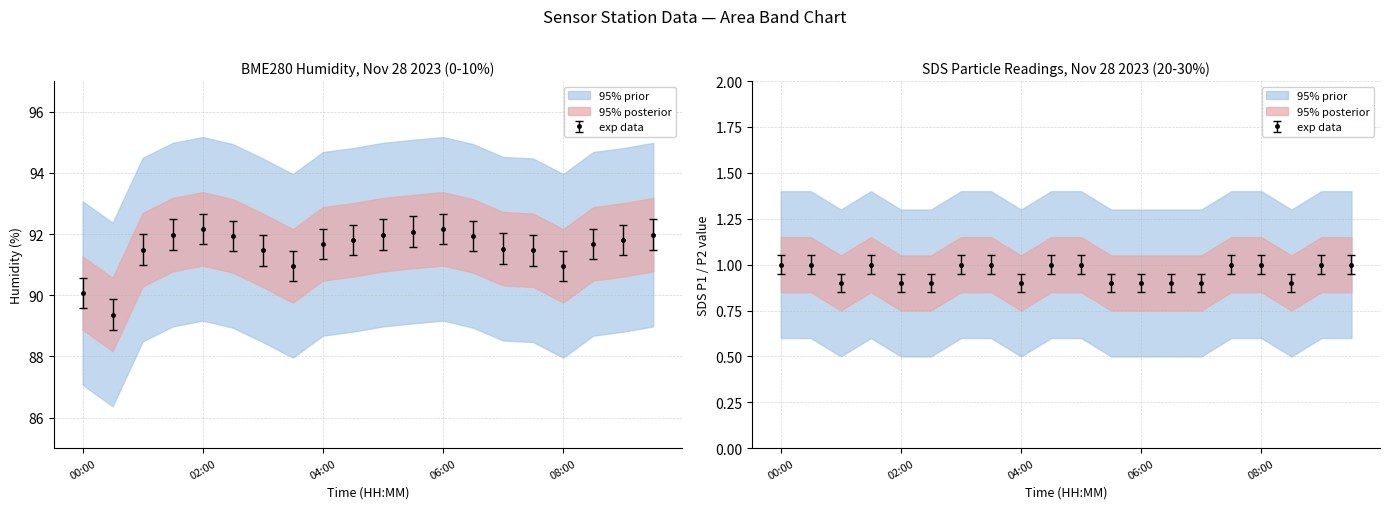

What is the spread (max minus min) of values at 00:00?

89.1